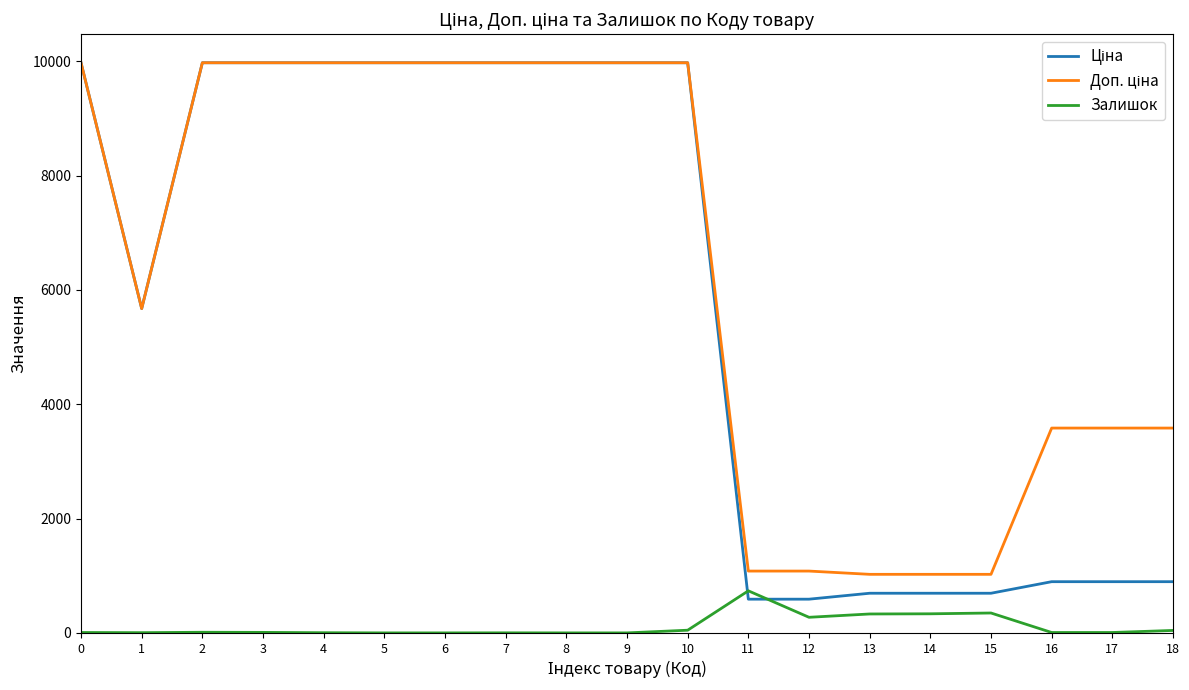

What is the greatest value displayed?

9975.0